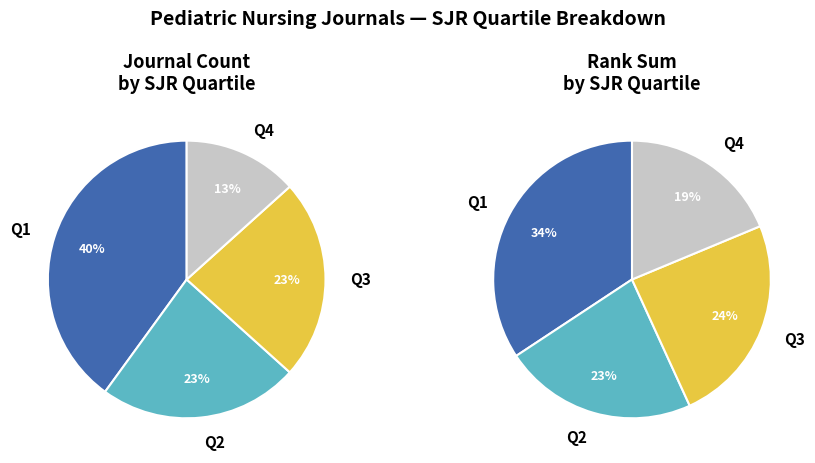

The Q1 slice represents 49% of the pie. True or false?

False